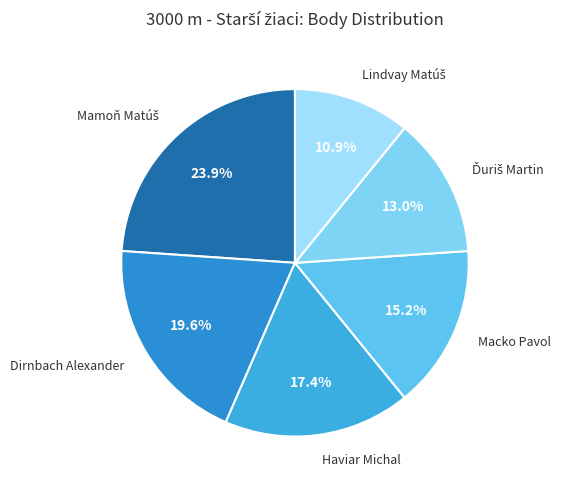

Which slice is the largest?

Mamoň Matúš